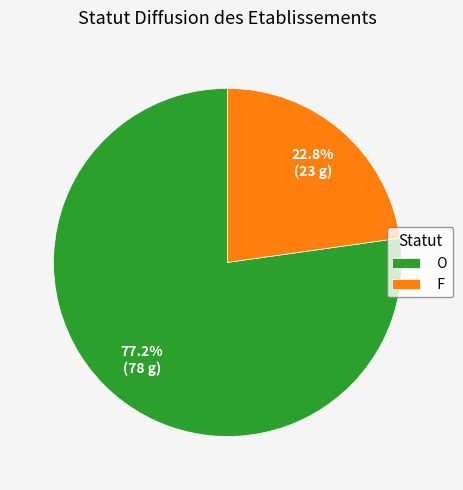

What is the total percentage of F and O?

100.0%